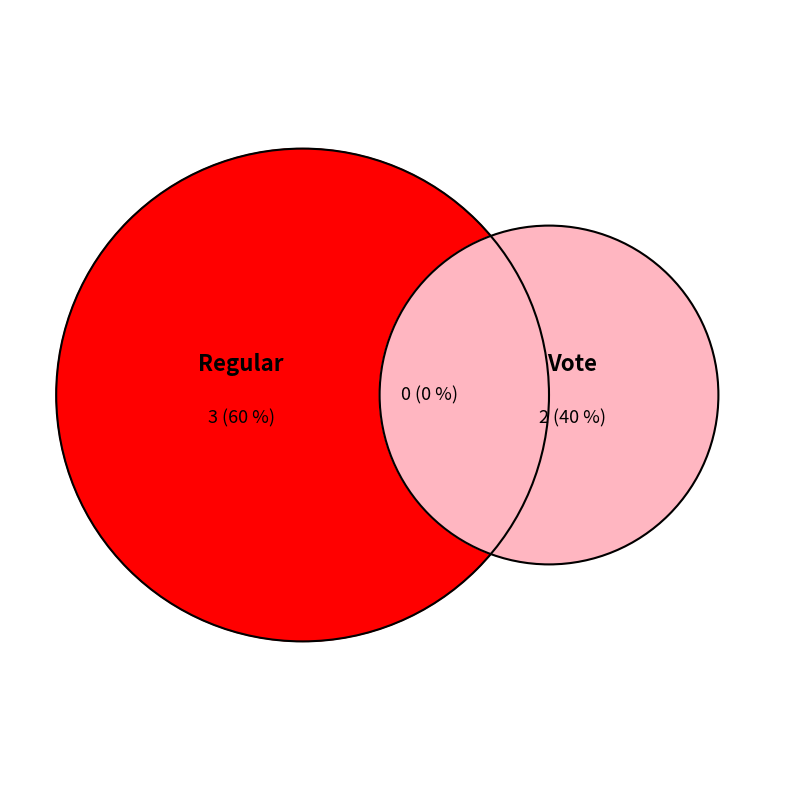

Combined, what portion of the pie is Regular and Vote?

100.0%